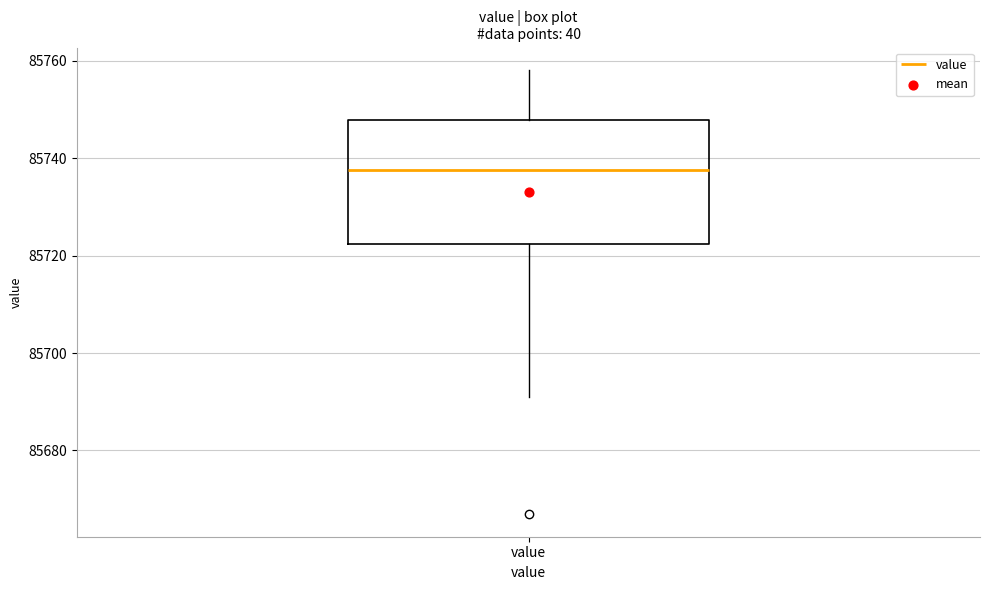

Where does the upper whisker of the box for value end on the y-axis? The values are not printed on the chart, so give them approximately, as read against the axis.

85758